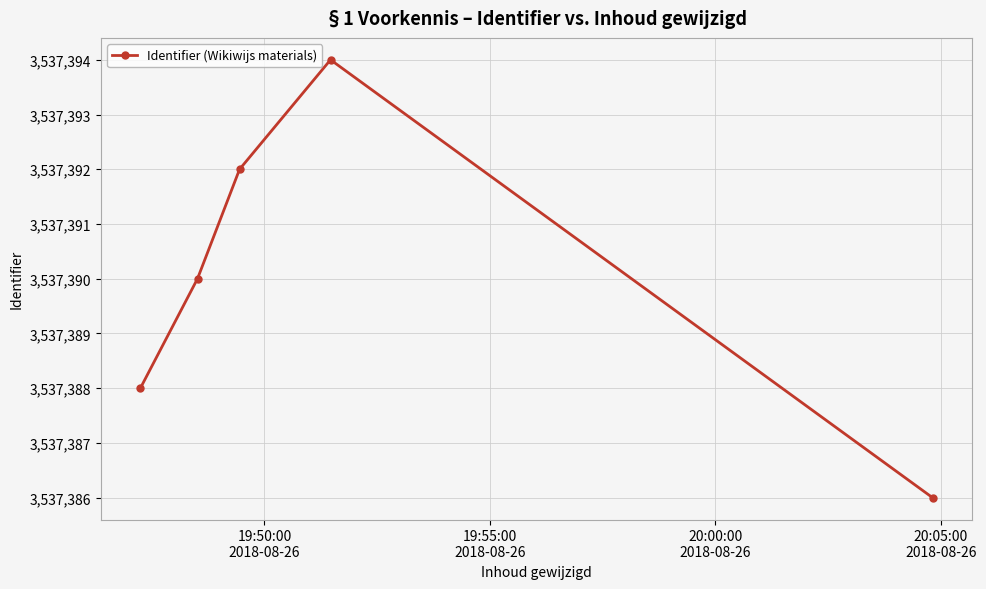

What is the average value?

3537390